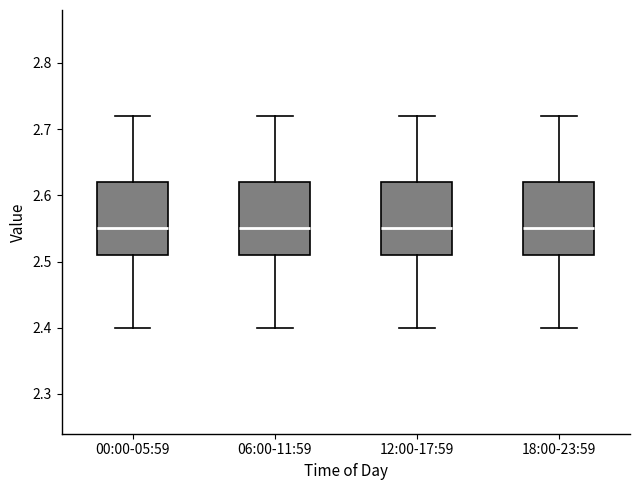

Reading left to right, read every box against the y-axis: the position of its median line, the range the box covers, and the ends of its whiskers. The values are not printed on the chart, so give them approximately, as read against the axis.

00:00-05:59: median 2.55, box 2.51 to 2.62, whiskers 2.40 to 2.72
06:00-11:59: median 2.55, box 2.51 to 2.62, whiskers 2.40 to 2.72
12:00-17:59: median 2.55, box 2.51 to 2.62, whiskers 2.40 to 2.72
18:00-23:59: median 2.55, box 2.51 to 2.62, whiskers 2.40 to 2.72